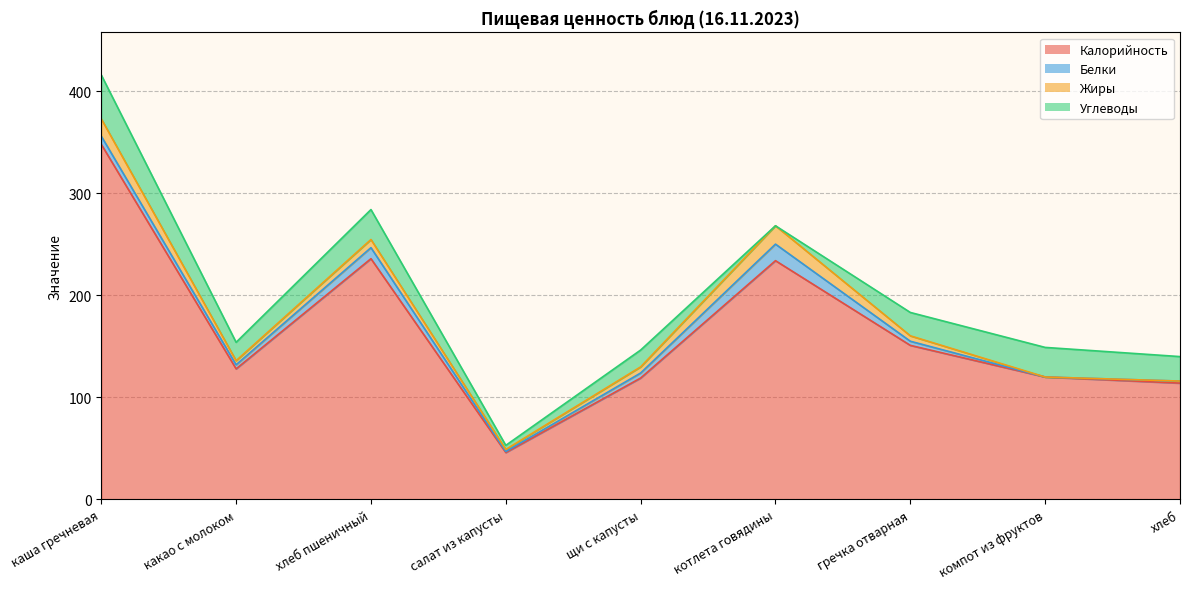

List the series in order of their peak value, lowest first.

Белки, Жиры, Углеводы, Калорийность